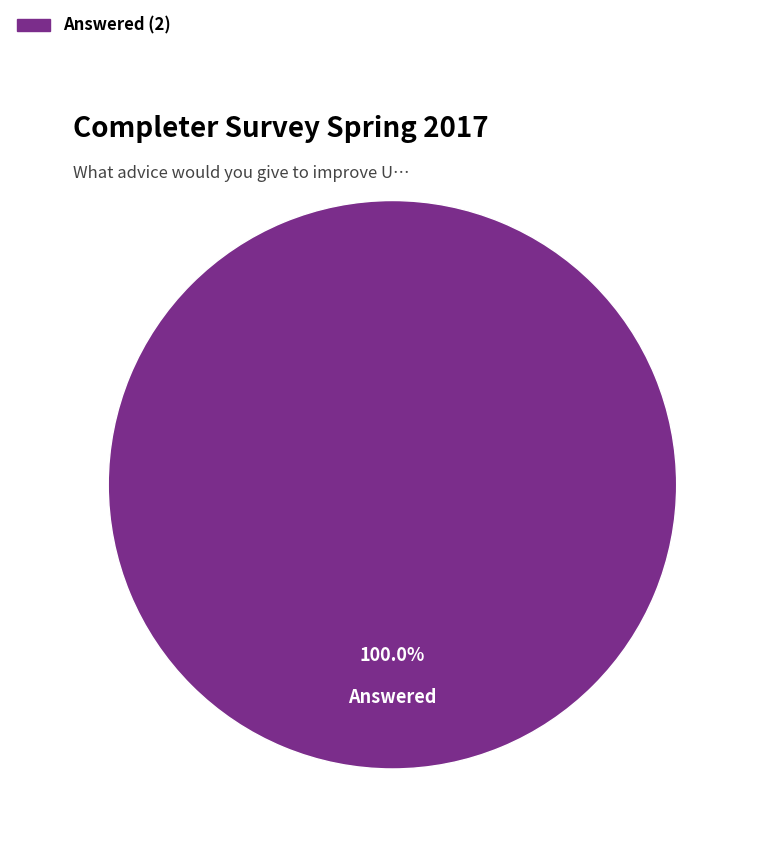

Does any single category account for the majority?

Yes